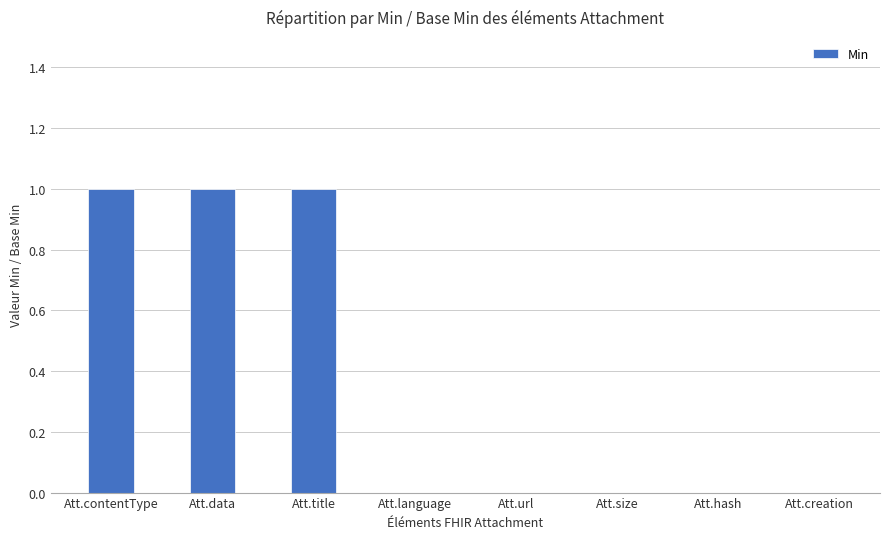

How many series are shown in this chart?

1